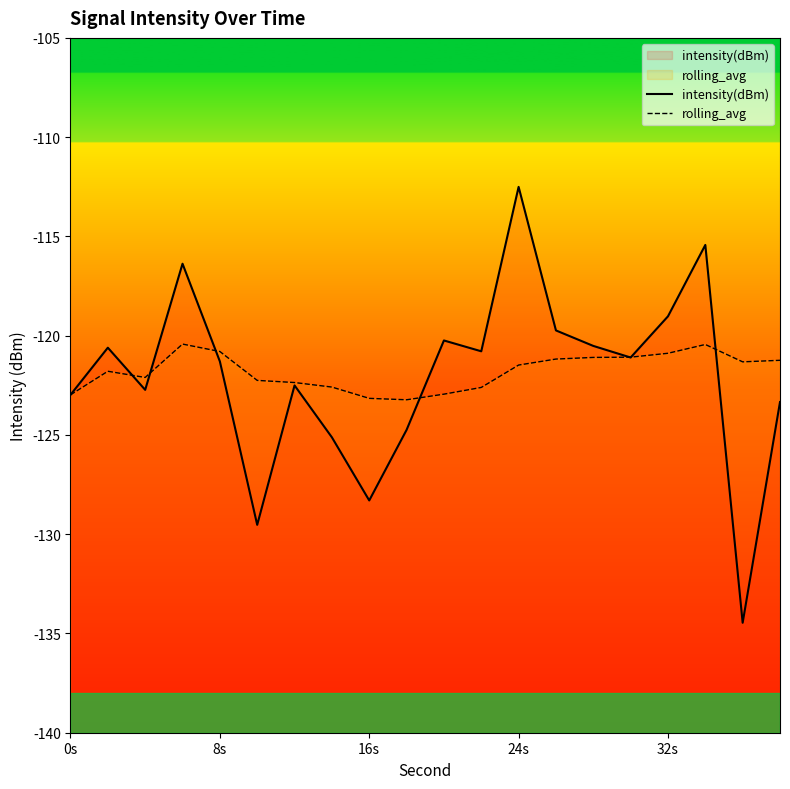

True or false: intensity(dBm) and rolling_avg cross at least once.

True